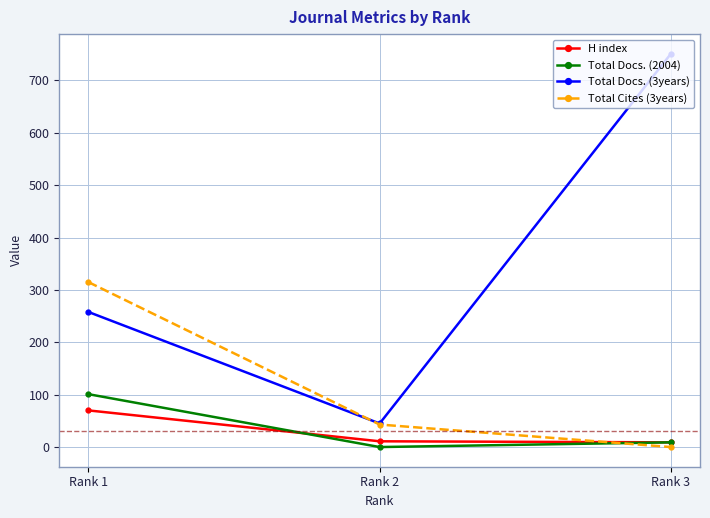

Where is Total Docs. (3years) nearest to the value 398?

Rank 1